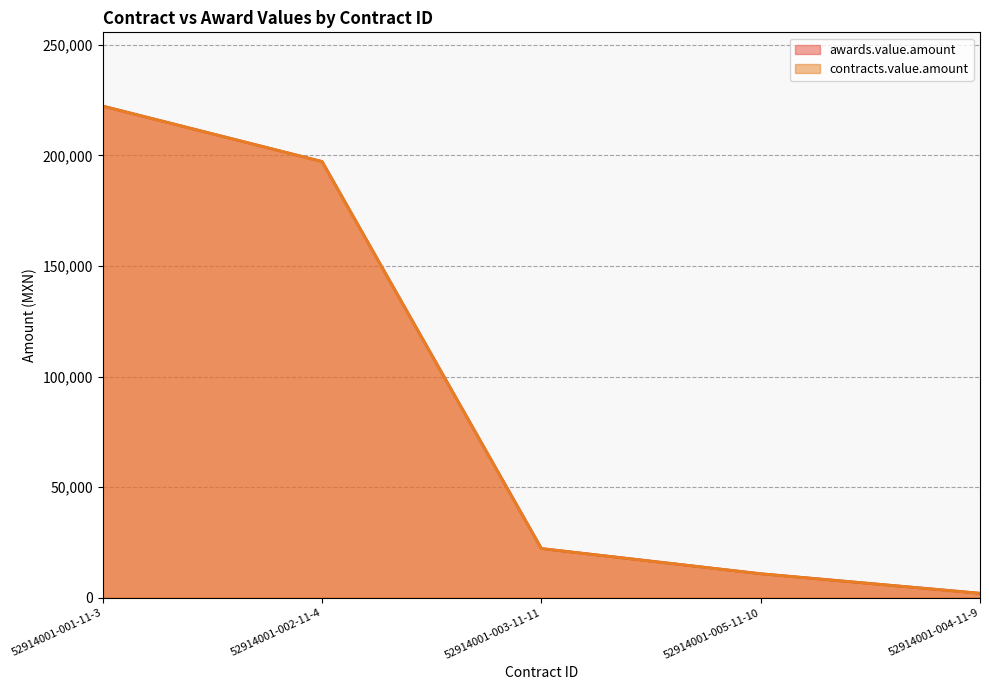

What is the greatest value displayed?

222334.0